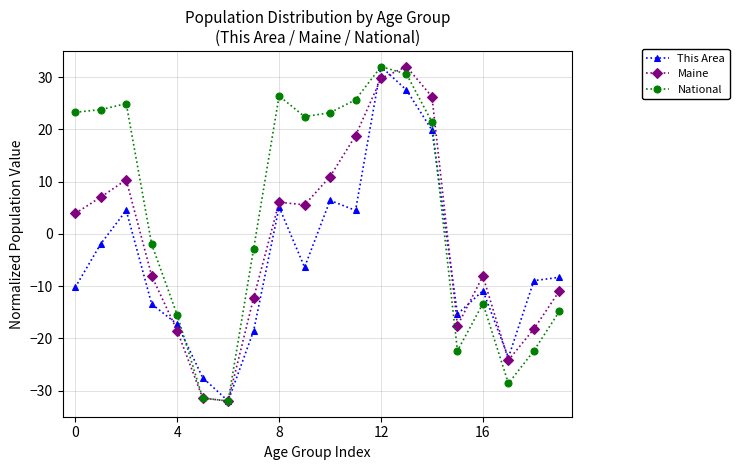

Which series has the largest total across all categories?

National